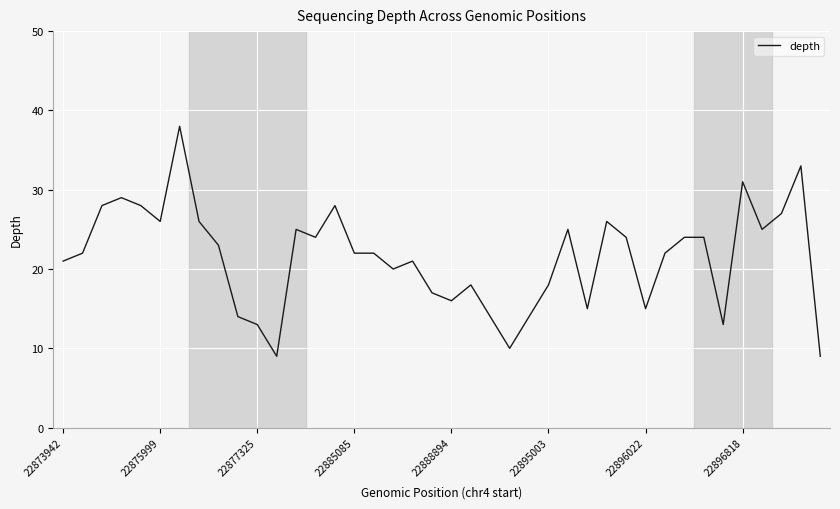

What is the smallest value displayed?

9